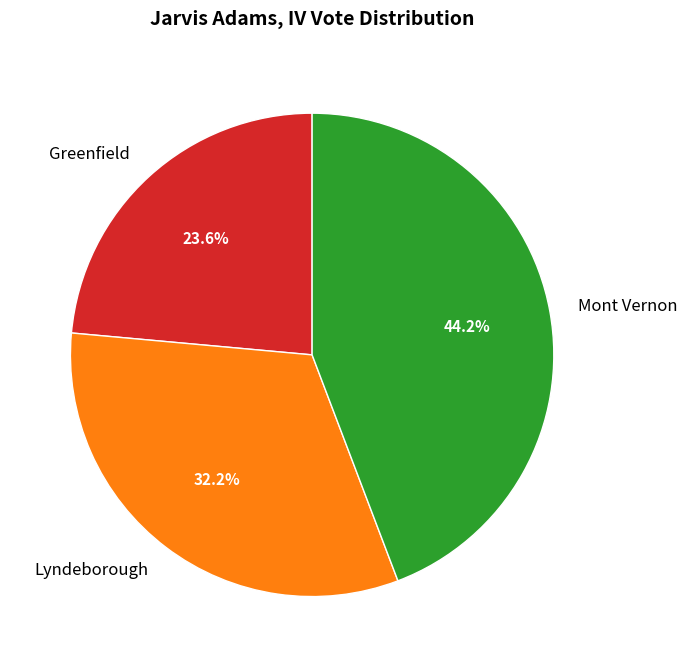

Which slice is the largest?

Mont Vernon